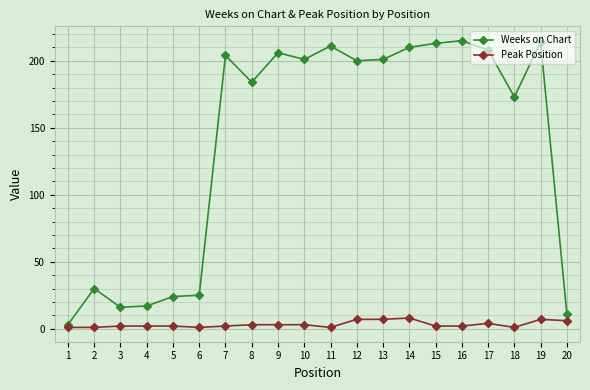

True or false: Weeks on Chart and Peak Position intersect in this chart.

False